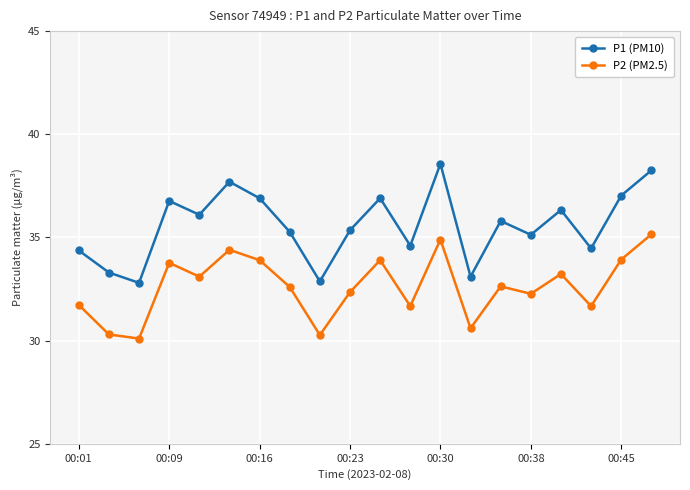

Rank the series by their maximum value, from lowest to highest.

P2 (PM2.5), P1 (PM10)